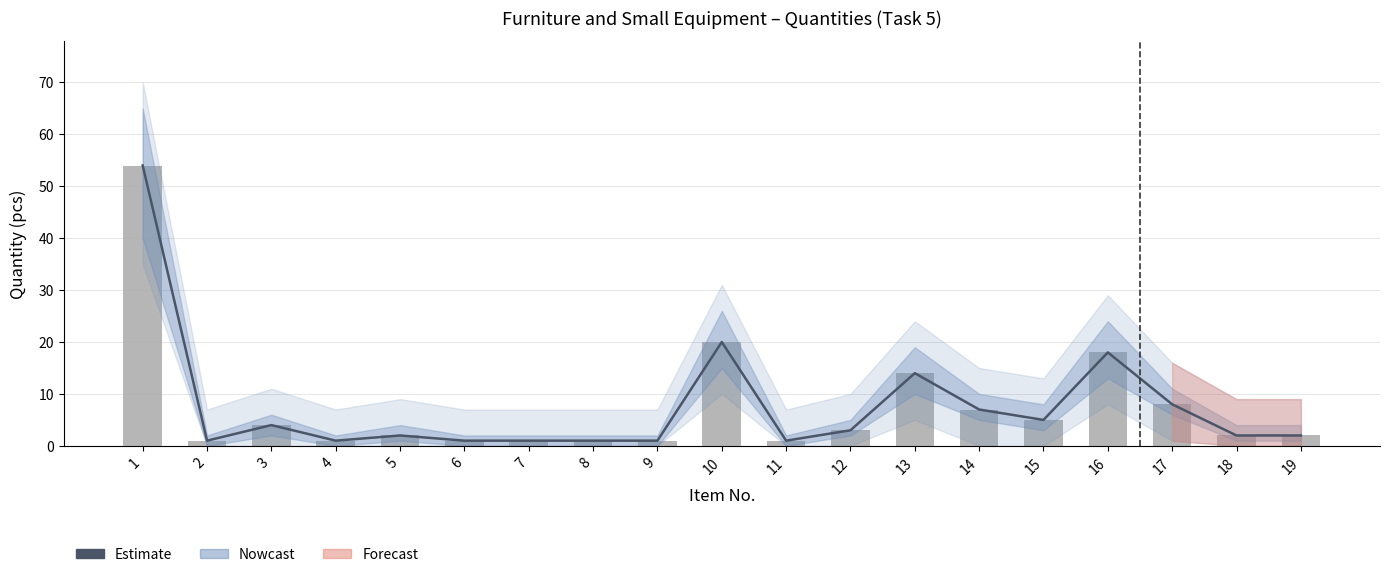

What is the value of the Estimate bar at the 19th from the left?

2